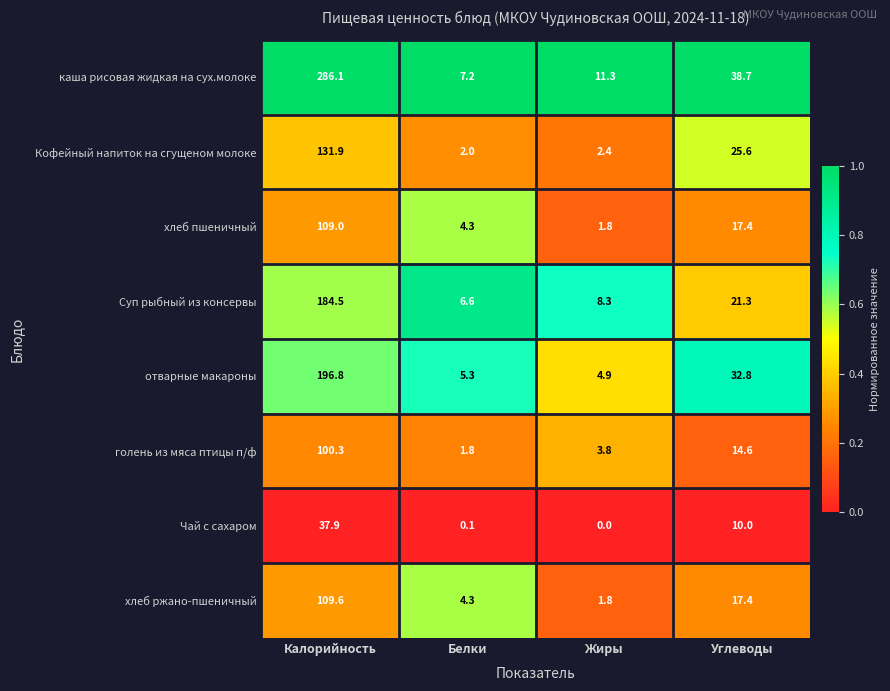

Where is каша рисовая жидкая на сух.молоке nearest to the value 146?

Углеводы